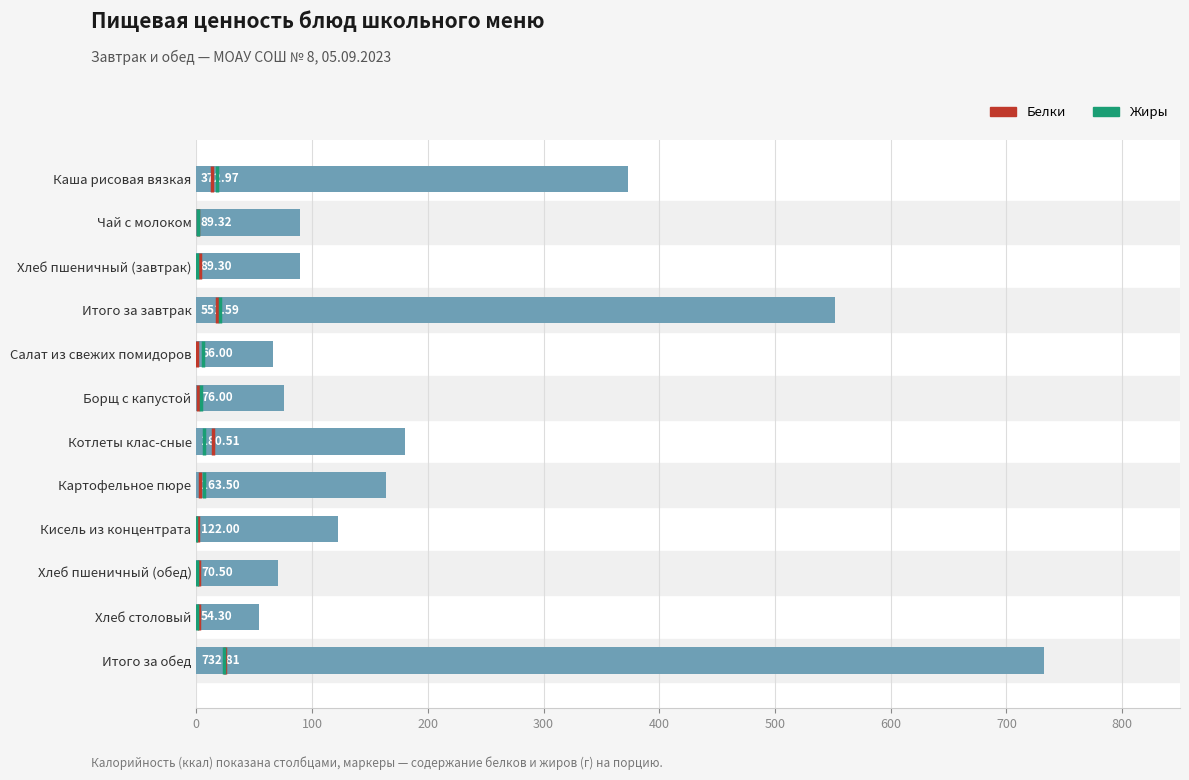

What is the maximum value shown in the chart?

732.8